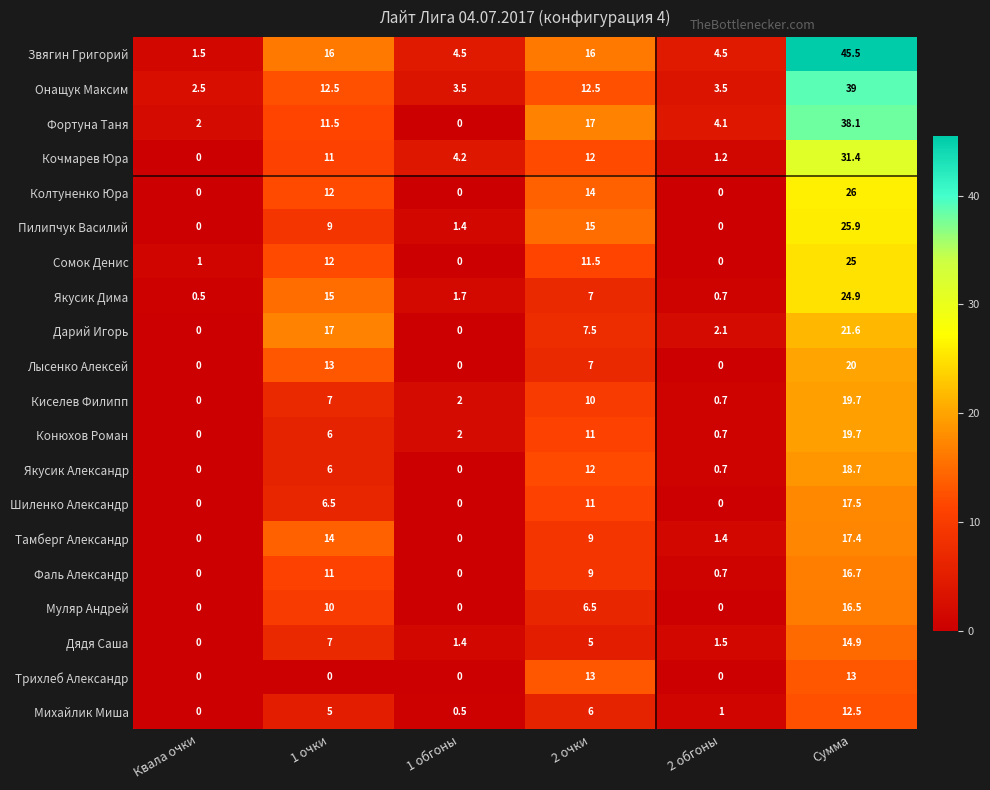

At which category is the sum across all series the highest?

Сумма